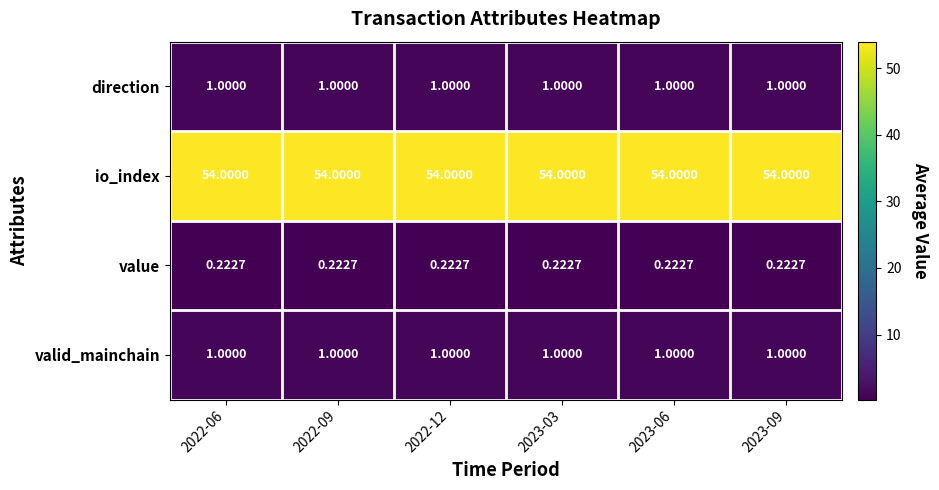

List the series in order of their peak value, highest first.

io_index, direction, valid_mainchain, value